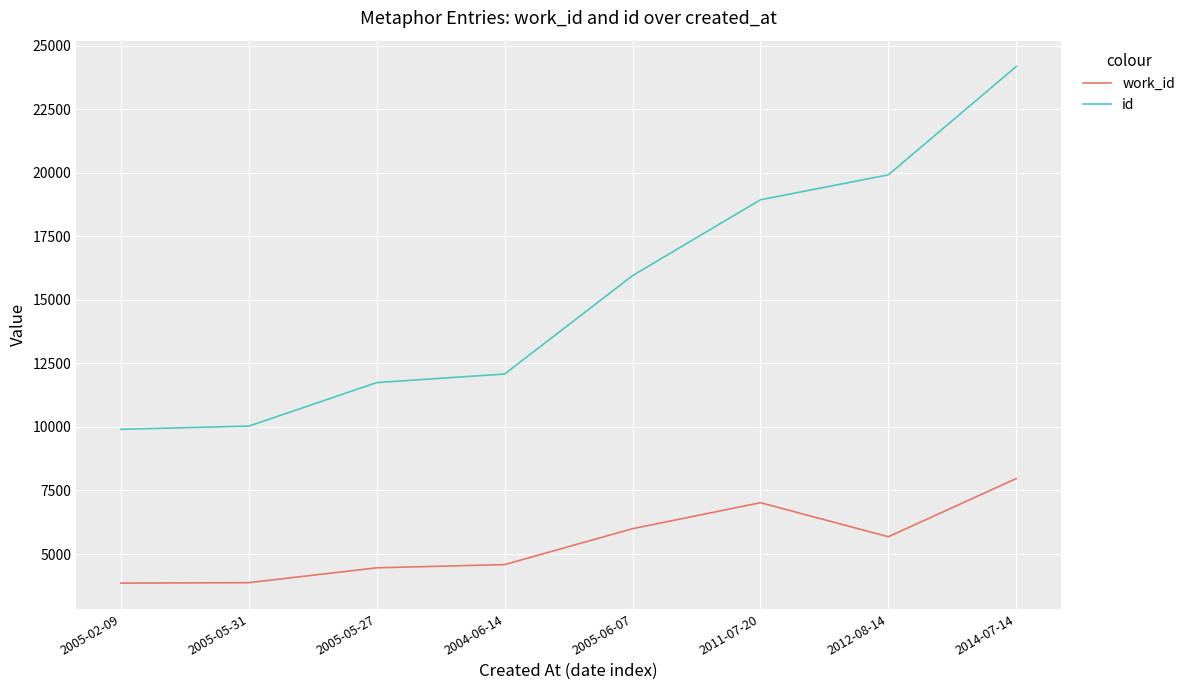

What is the sum of all work_id values?

43444